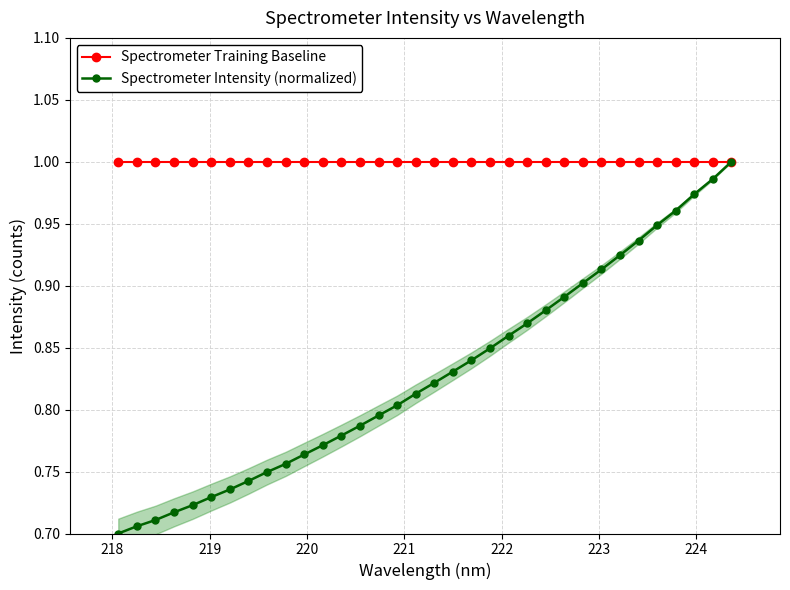

Does the chart have visible grid lines?

Yes